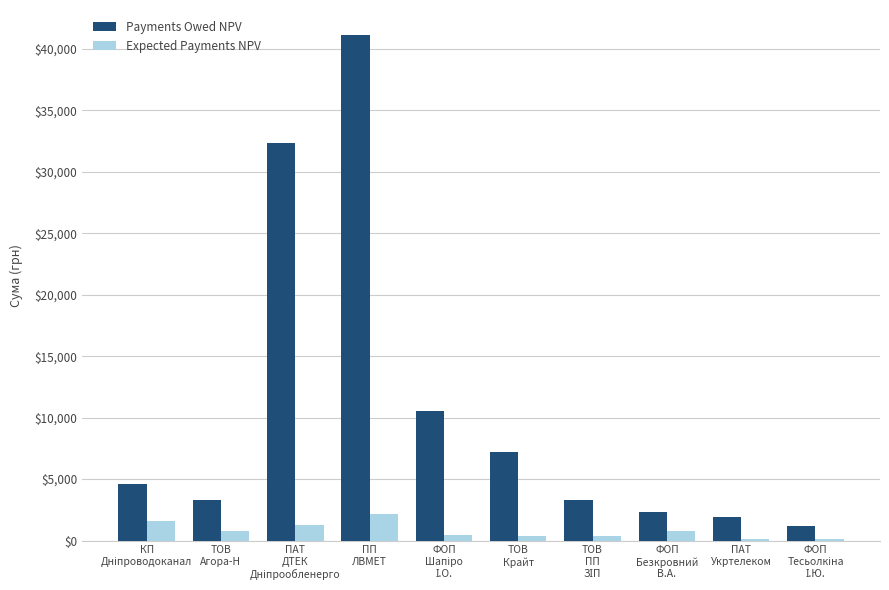

What is the maximum value for Expected Payments NPV?

2137.5